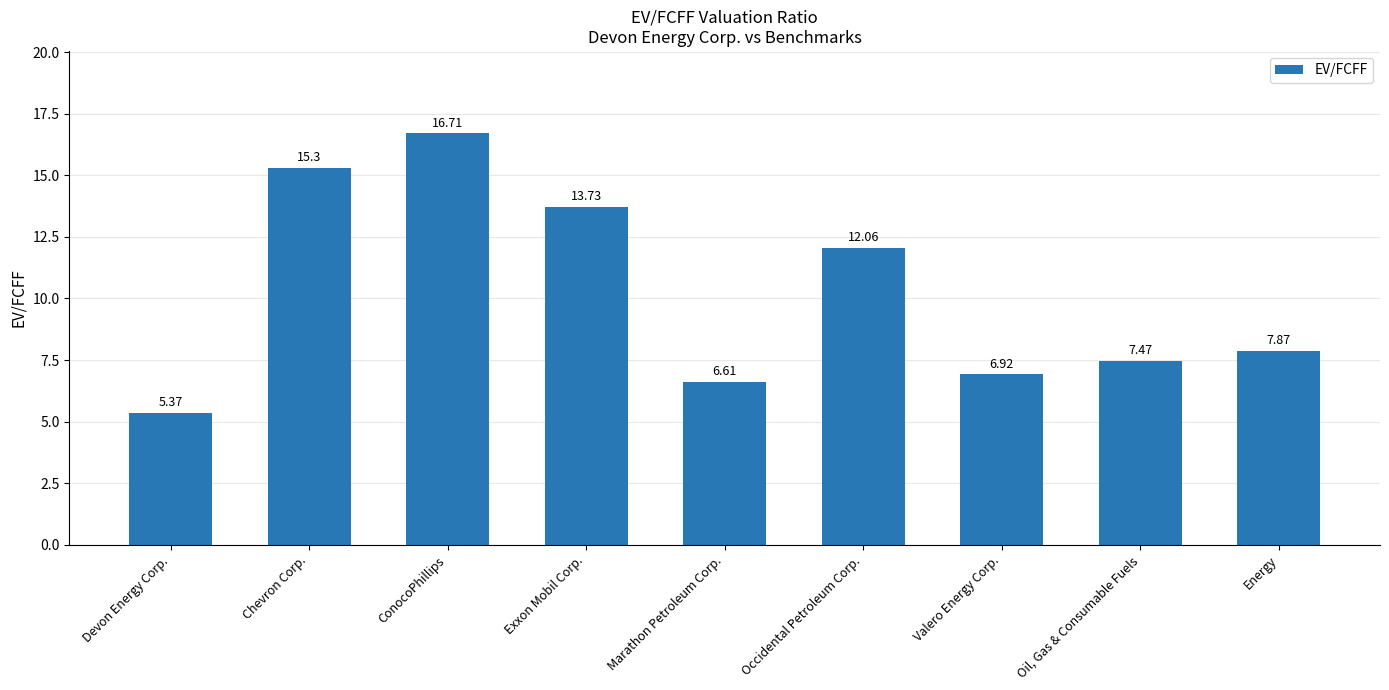

Where is the data nearest to the value 11?

Occidental Petroleum Corp.